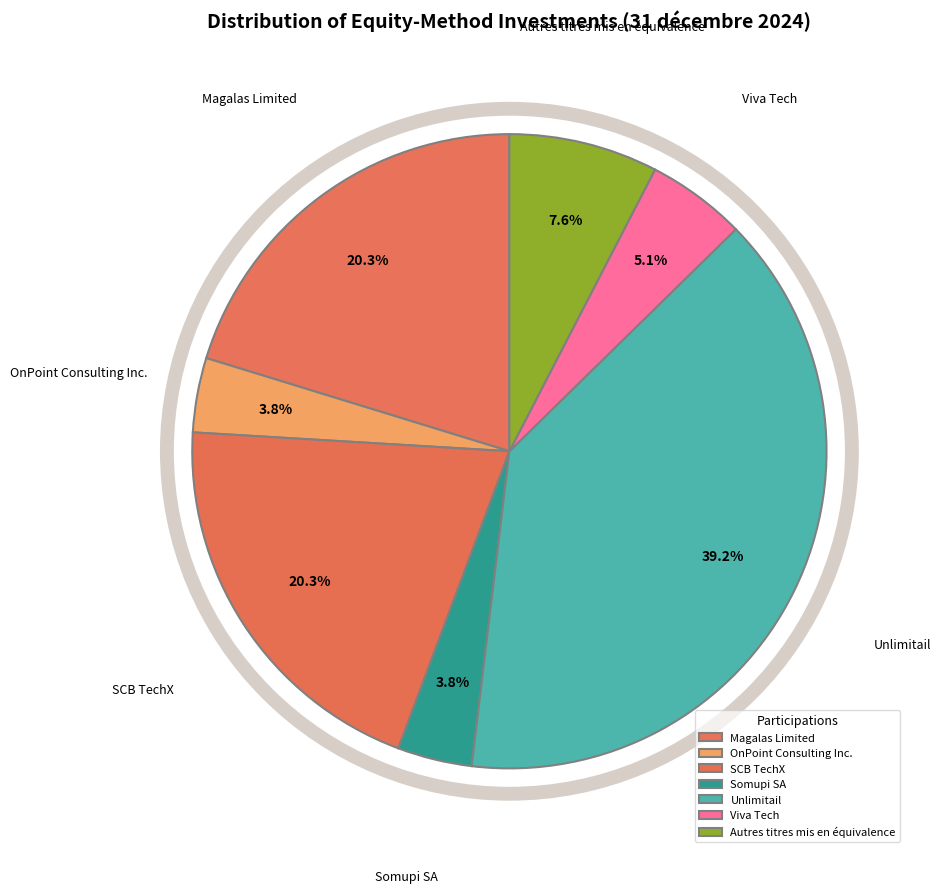

What is the ratio of the value at SCB TechX to the value at Viva Tech?

4.0